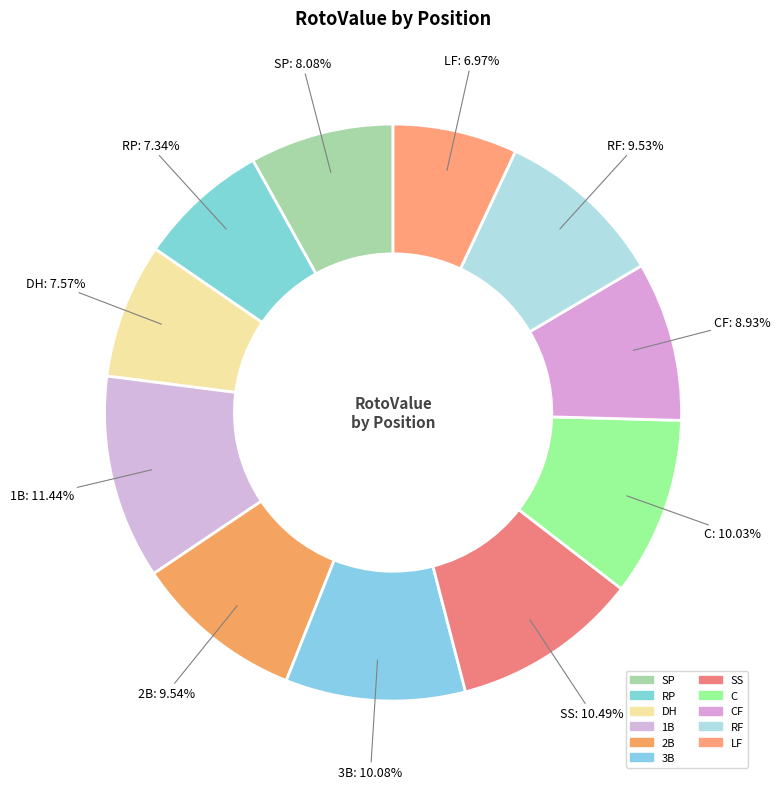

Which category has the smallest portion of the pie?

LF